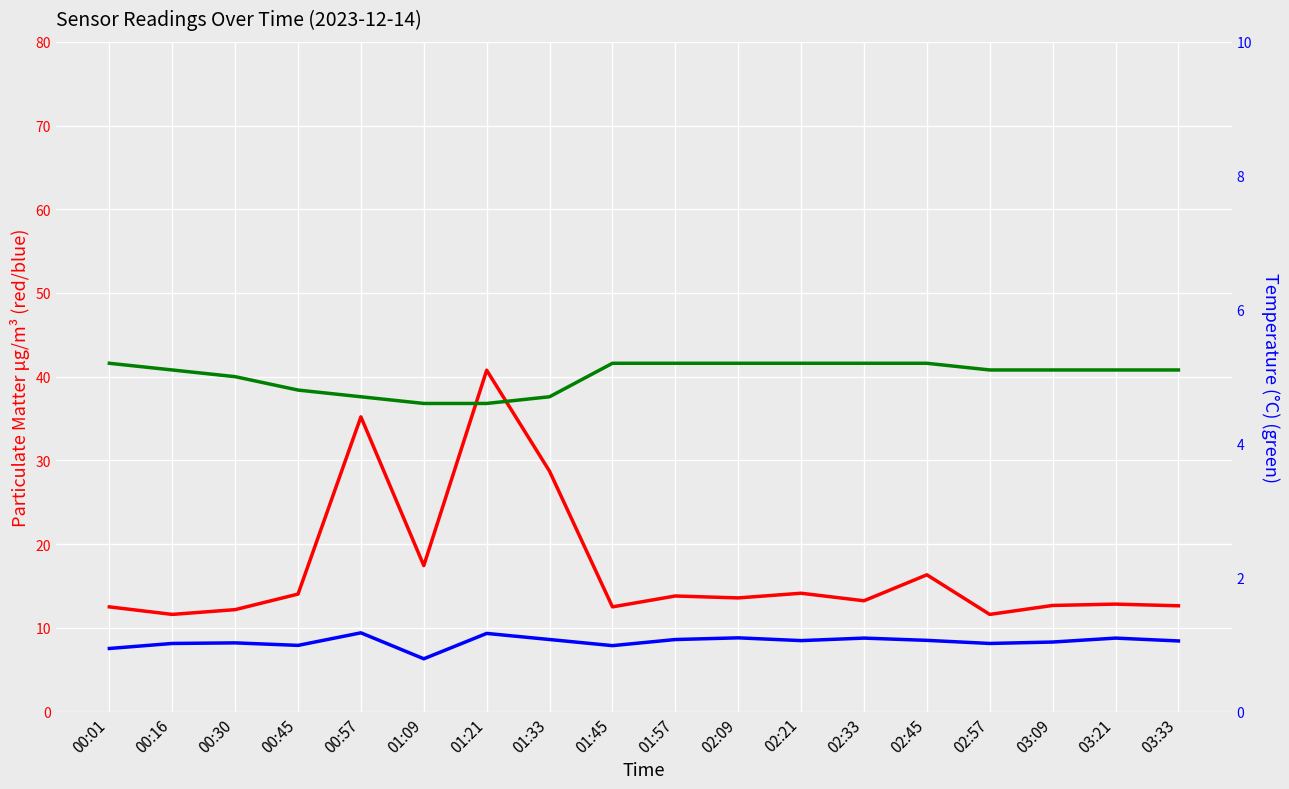

Reading left to right, transcribe all the data shown in this chart.

SDS_P1: 00:01=12.5	00:16=11.6	00:30=12.2	00:45=14.0	00:57=35.2	01:09=17.4	01:21=40.8	01:33=28.7	01:45=12.5	01:57=13.8	02:09=13.6	02:21=14.1	02:33=13.2	02:45=16.3	02:57=11.6	03:09=12.7	03:21=12.8	03:33=12.6
SDS_P2: 00:01=7.5	00:16=8.1	00:30=8.2	00:45=7.9	00:57=9.4	01:09=6.3	01:21=9.3	01:33=8.6	01:45=7.9	01:57=8.6	02:09=8.8	02:21=8.5	02:33=8.8	02:45=8.5	02:57=8.1	03:09=8.3	03:21=8.8	03:33=8.4
Temp: 00:01=5.2	00:16=5.1	00:30=5.0	00:45=4.8	00:57=4.7	01:09=4.6	01:21=4.6	01:33=4.7	01:45=5.2	01:57=5.2	02:09=5.2	02:21=5.2	02:33=5.2	02:45=5.2	02:57=5.1	03:09=5.1	03:21=5.1	03:33=5.1